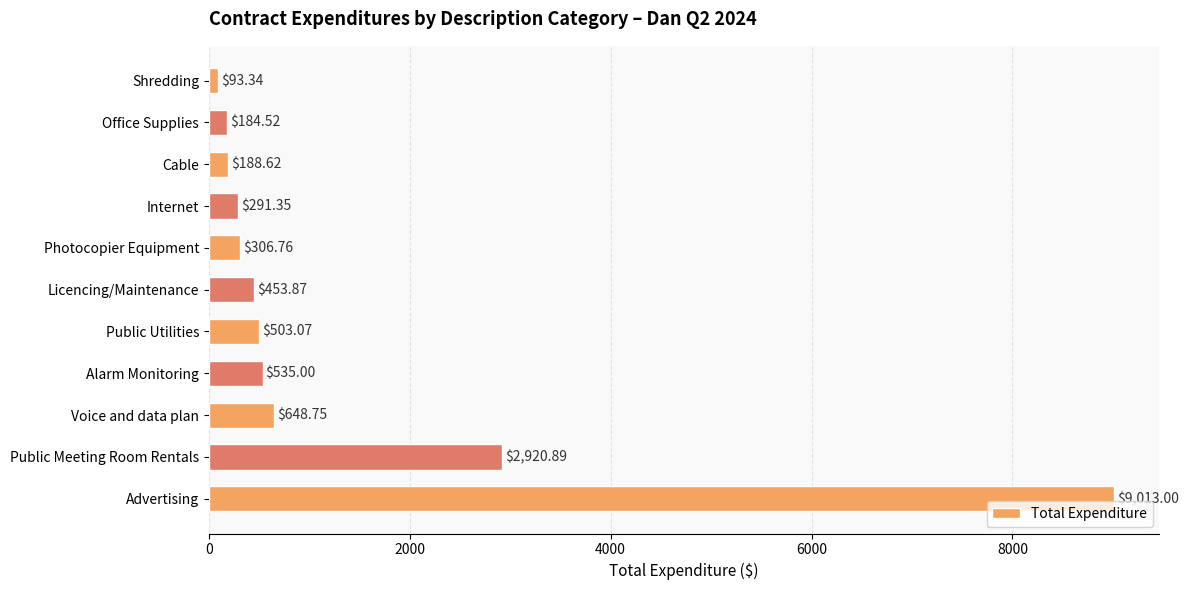

Which has a higher value, Cable or Alarm Monitoring?

Alarm Monitoring